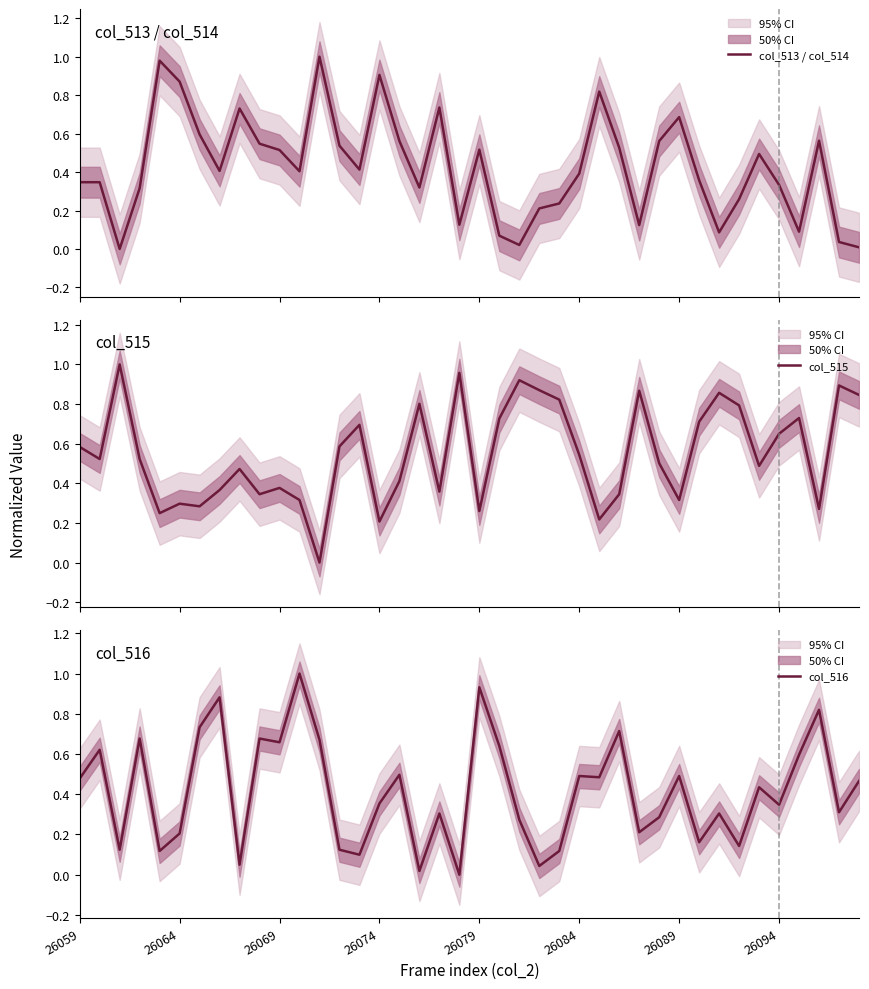

How many intersections are there between col_516 and col_515?

18